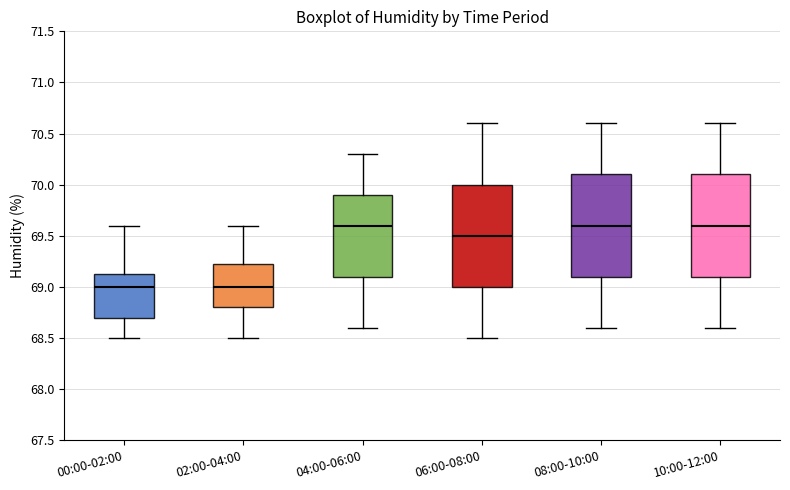

Reading left to right, transcribe this box plot: for each box, give where its median line is, the range the box spans, and where its two whiskers end, as read against the y-axis. The values are not printed on the chart, so give them approximately, as read against the axis.

00:00-02:00: median 69.00, box 68.70 to 69.15, whiskers 68.50 to 69.60
02:00-04:00: median 69.00, box 68.80 to 69.25, whiskers 68.50 to 69.60
04:00-06:00: median 69.60, box 69.10 to 69.90, whiskers 68.60 to 70.30
06:00-08:00: median 69.50, box 69.00 to 70.00, whiskers 68.50 to 70.60
08:00-10:00: median 69.60, box 69.10 to 70.10, whiskers 68.60 to 70.60
10:00-12:00: median 69.60, box 69.10 to 70.10, whiskers 68.60 to 70.60